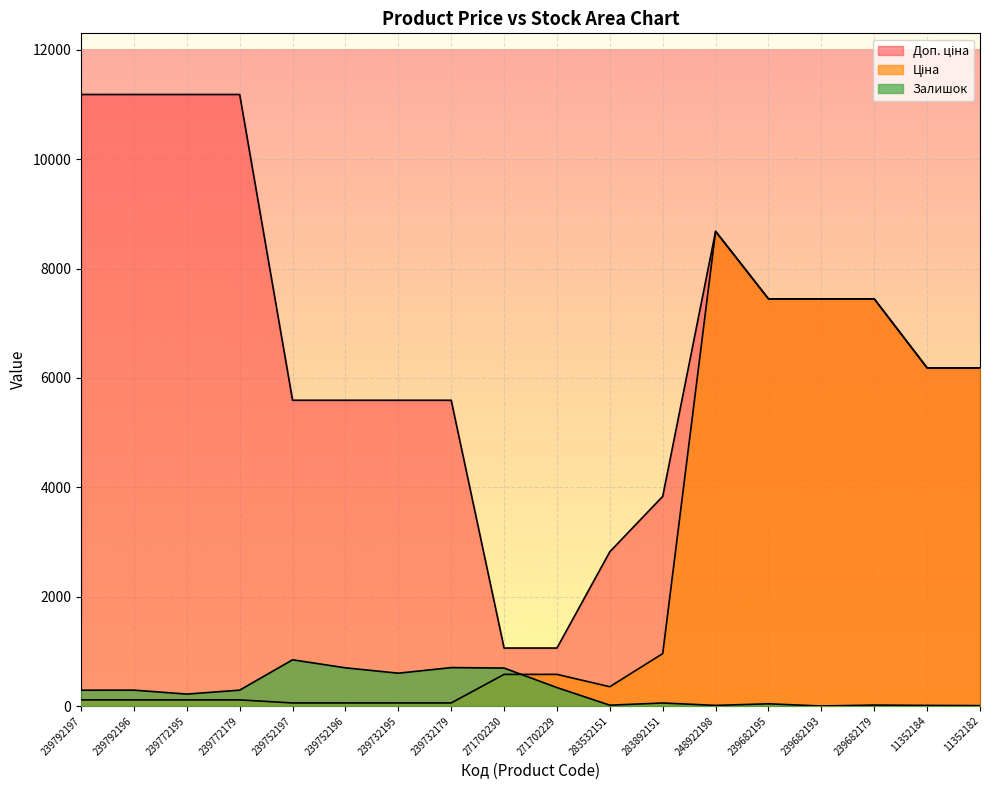

How many lines are shown in the chart?

3